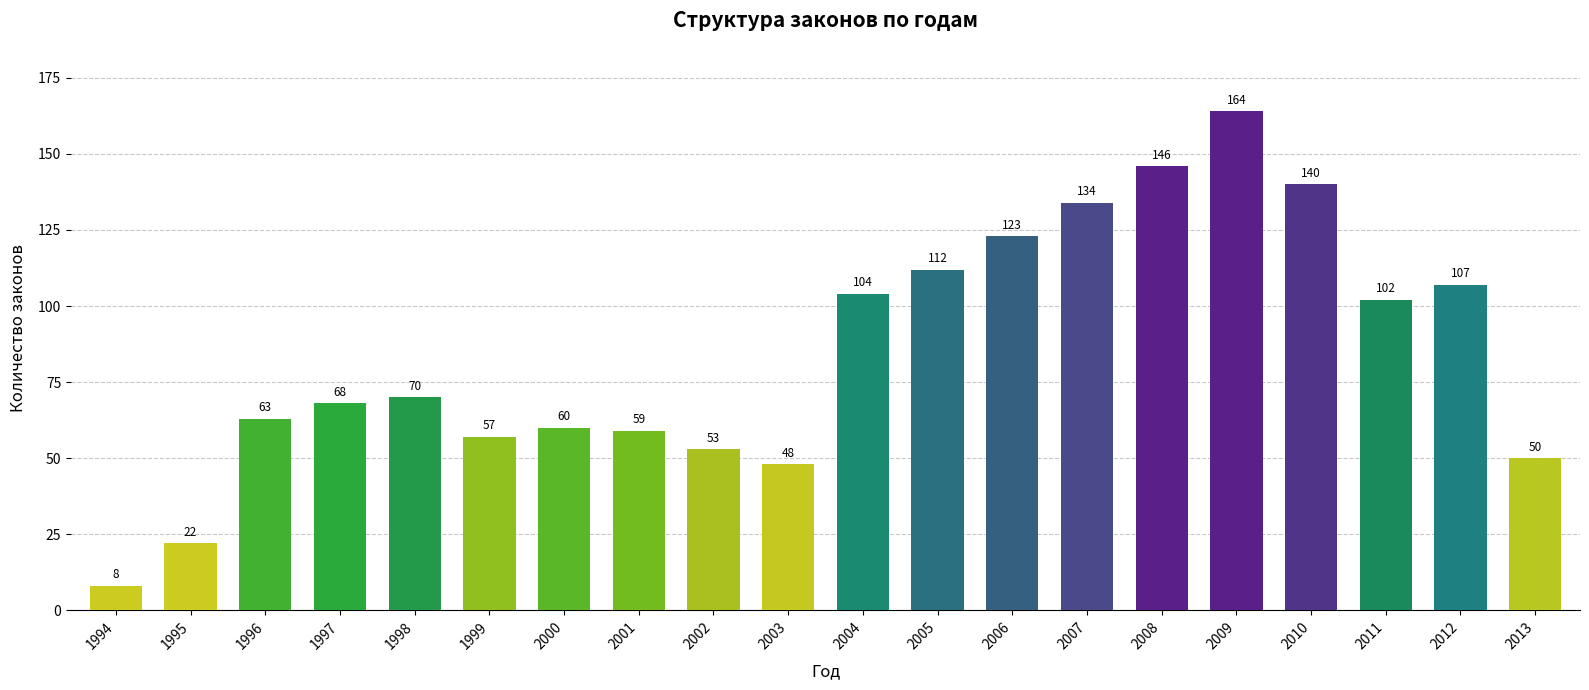

What is the minimum value shown in the chart?

8